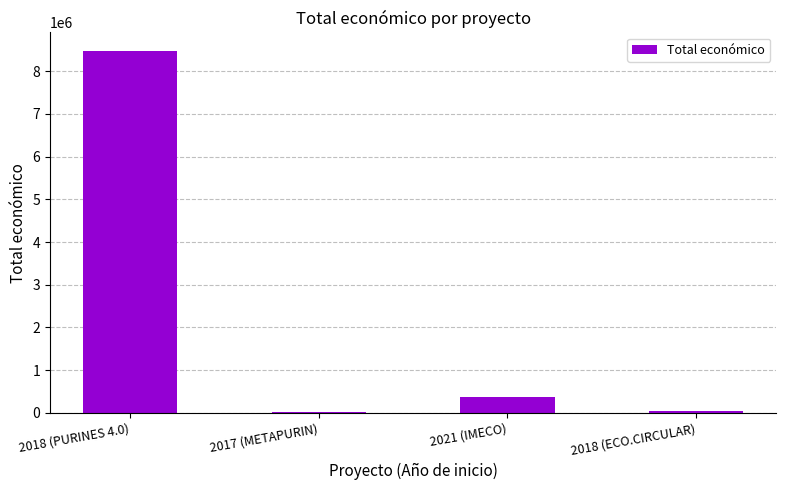

What is the maximum value shown in the chart?

8484999